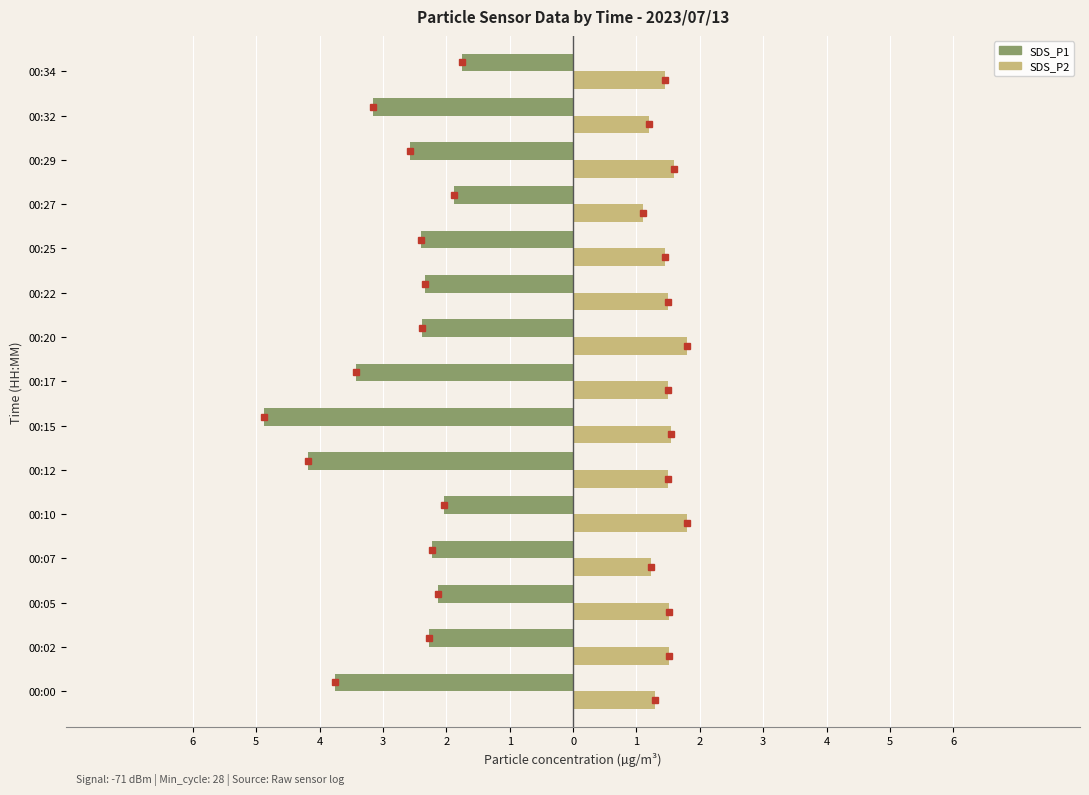

What is the average value of the SDS_P2 series?

1.5